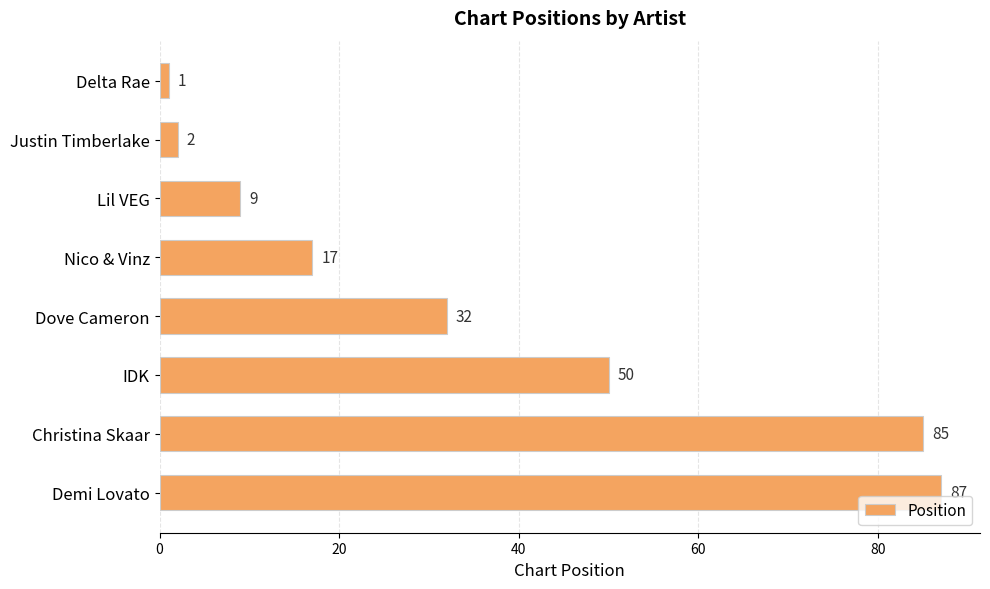

Is it true that the value at IDK is 50?

True